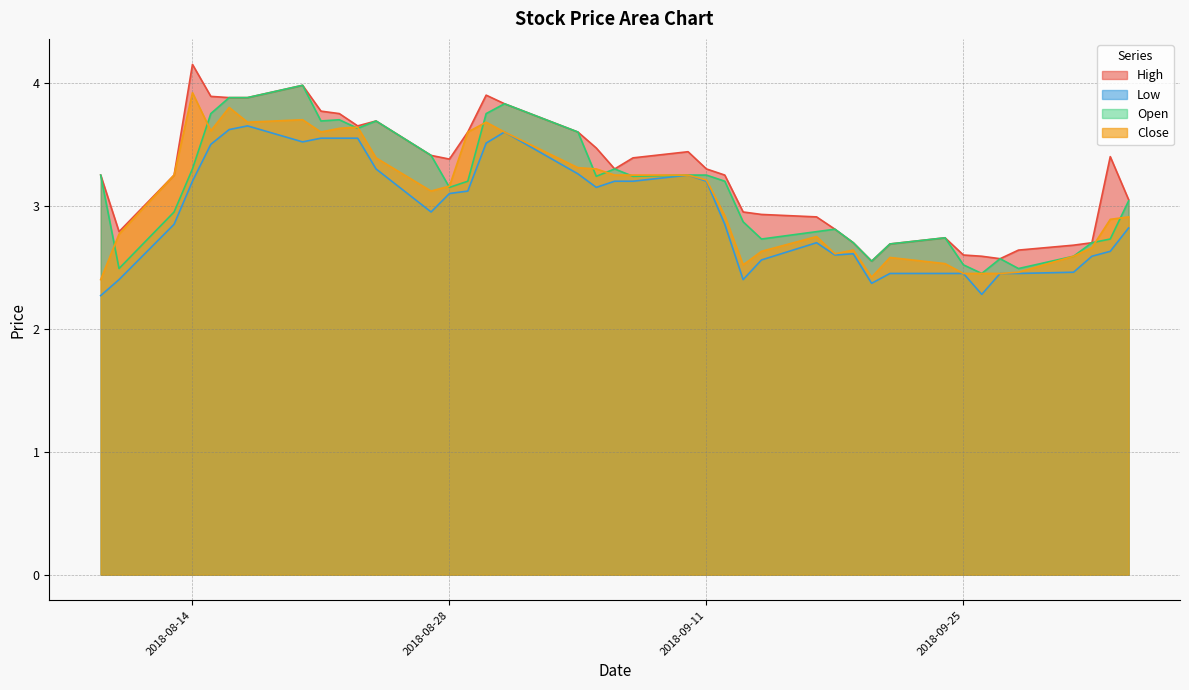

List the series in order of their overall mean, lowest first.

Low, Close, Open, High